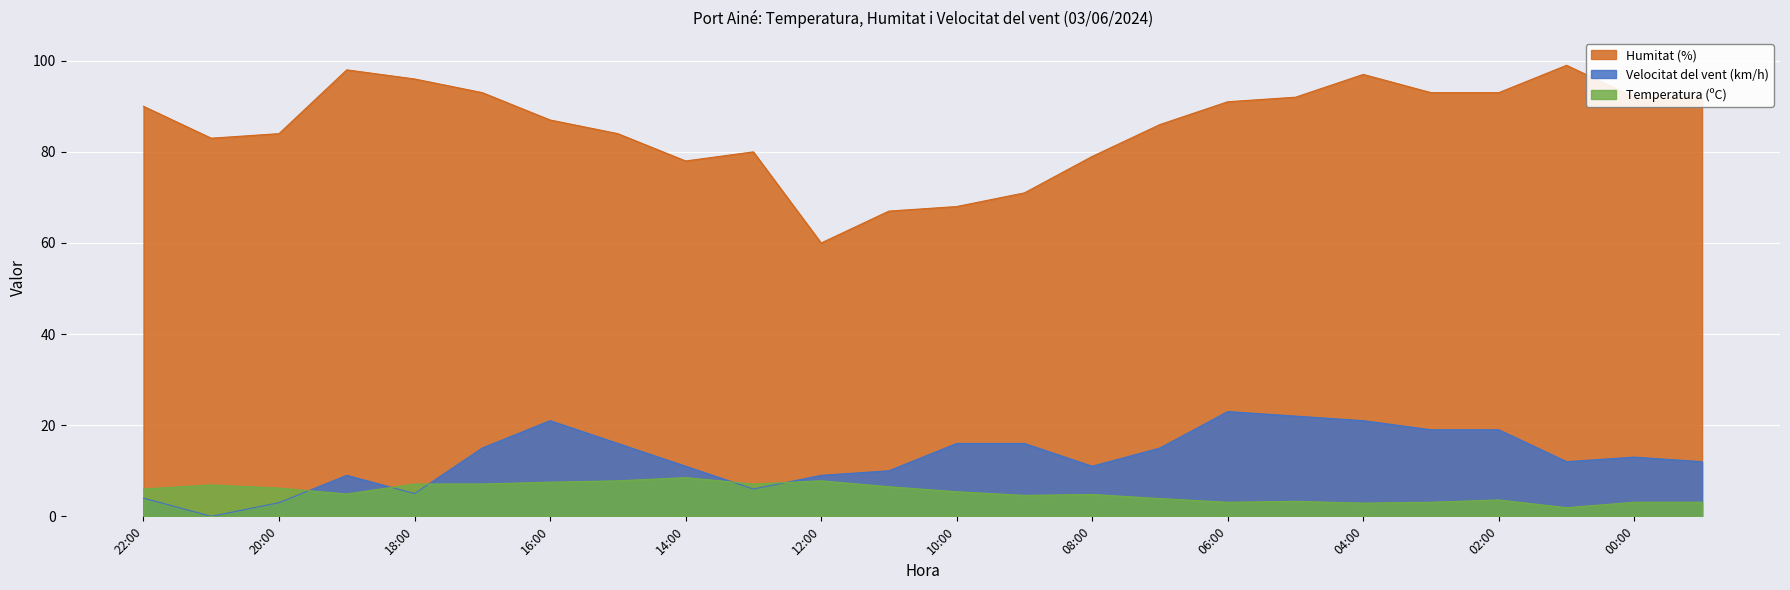

Where is Velocitat del vent (km/h) nearest to the value 11?

14:00